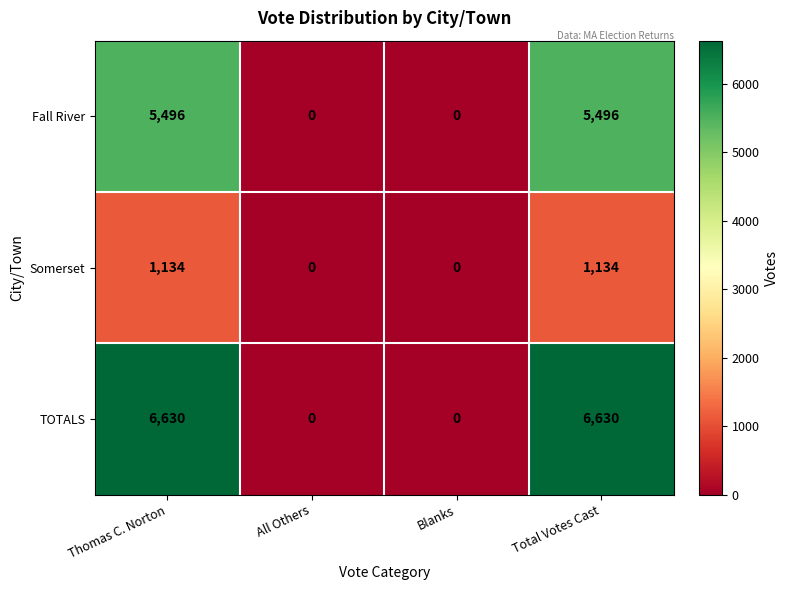

Count the Somerset values in the range 0 to 1134.

4